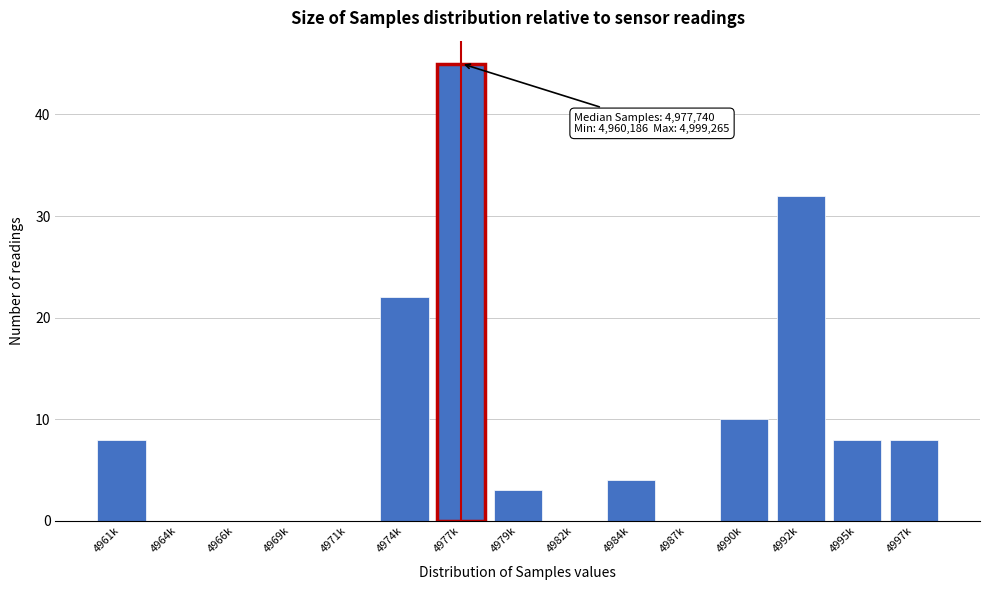

What is the sum of all values?

140